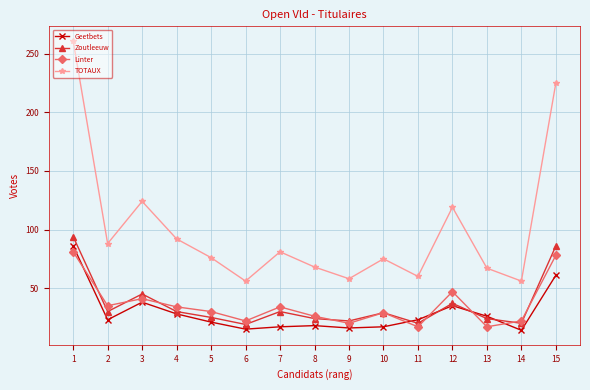

True or false: Geetbets has more than 0 interior local peaks.

True